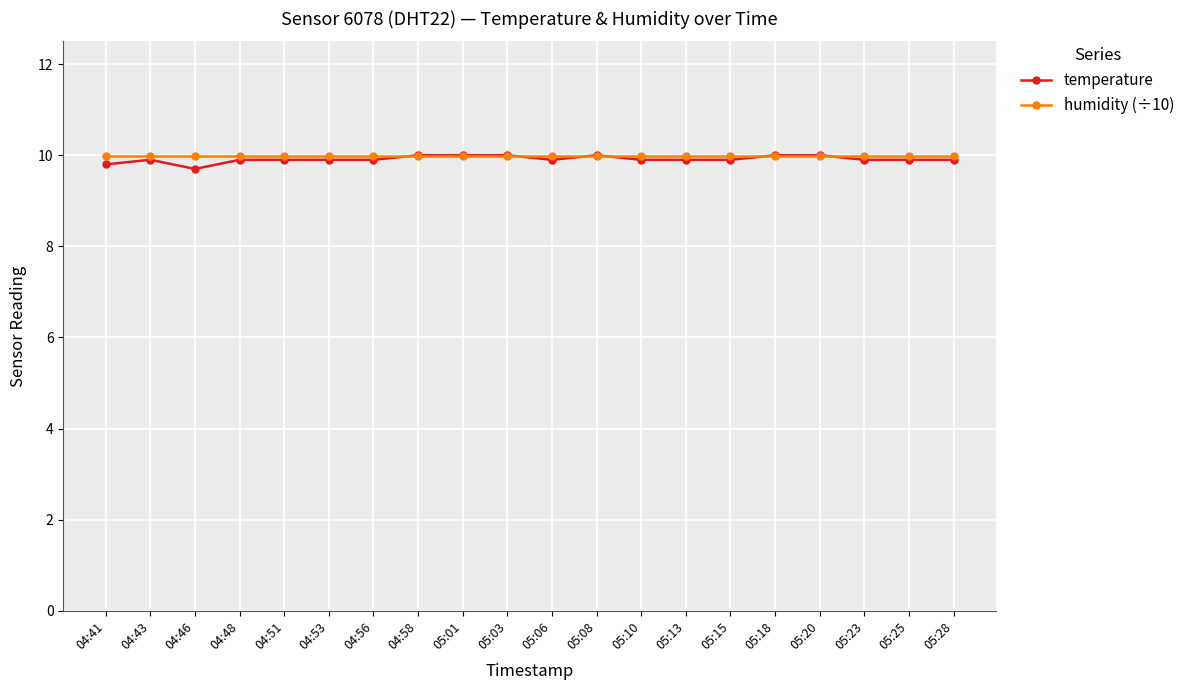

What are all the series names shown in the legend?

temperature, humidity (÷10)